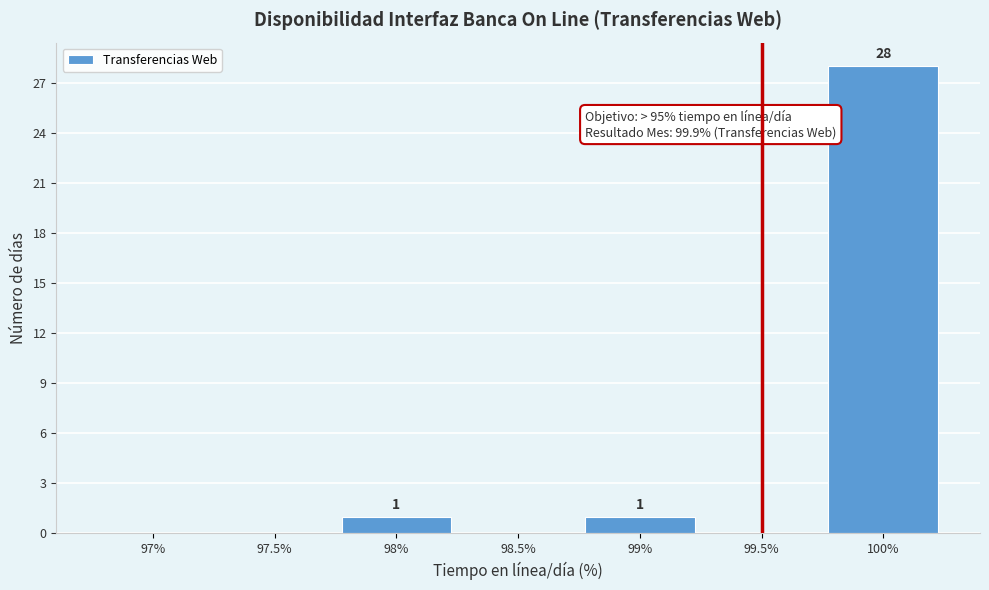

Reading left to right, transcribe all the data shown in this chart.

97%=0	97.5%=0	98%=1	98.5%=0	99%=1	99.5%=0	100%=28